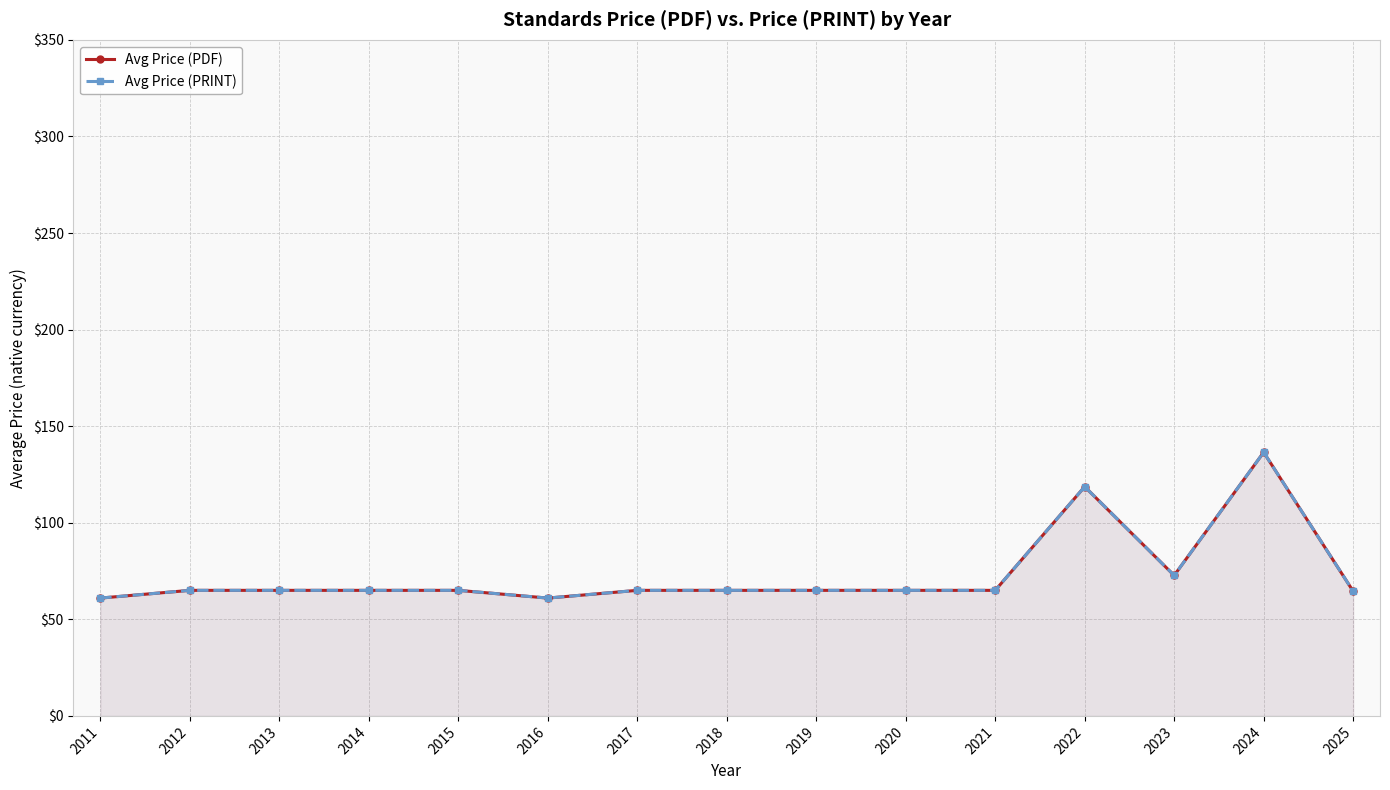

At 2017, list the series in order from smallest to largest.

Avg Price (PDF), Avg Price (PRINT)